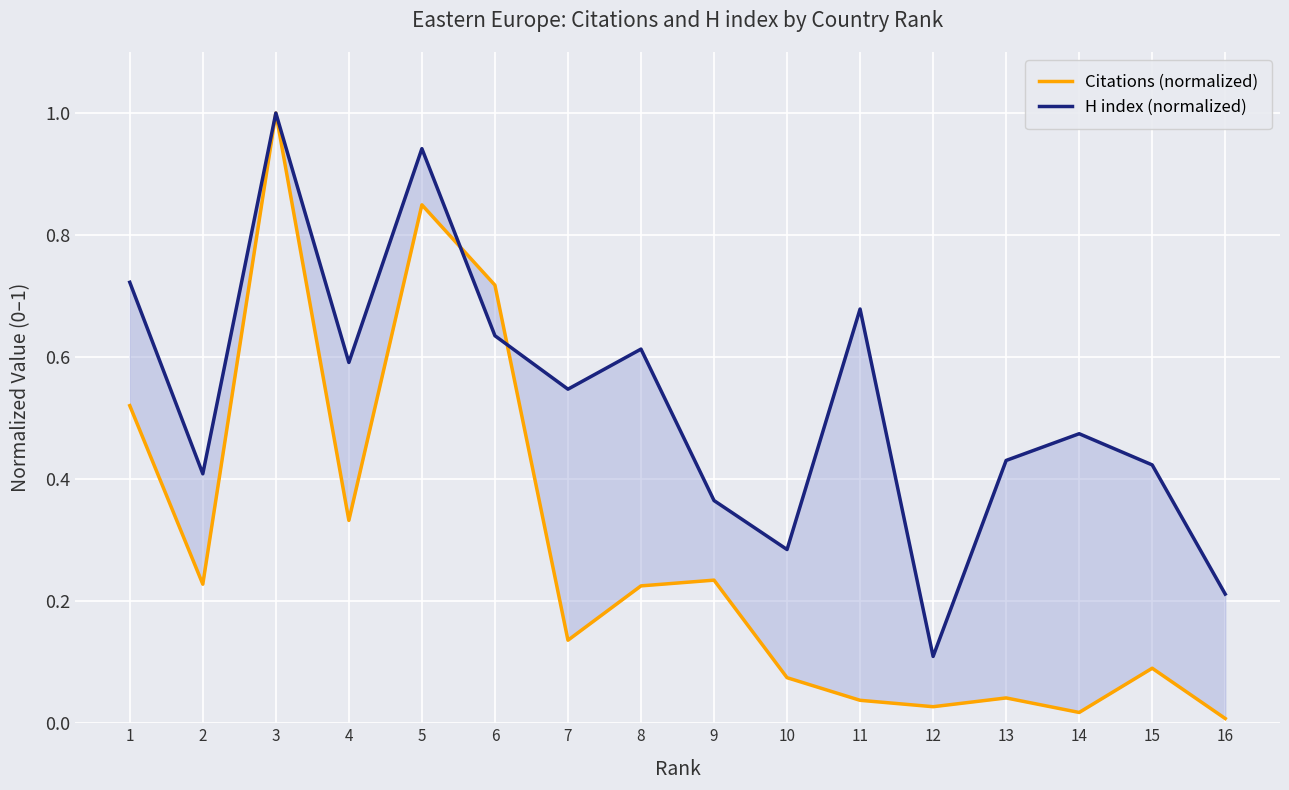

Between 7 and 14, which is larger?

7